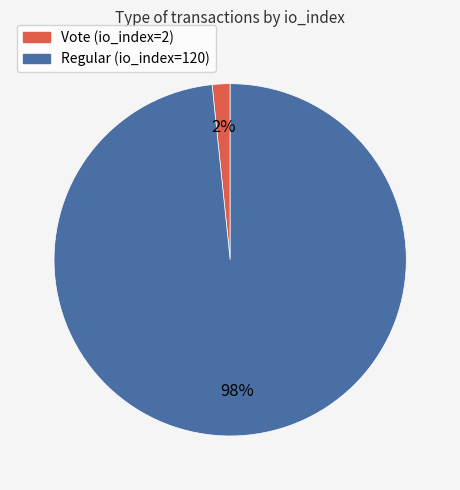

How many slices are in this pie chart?

2